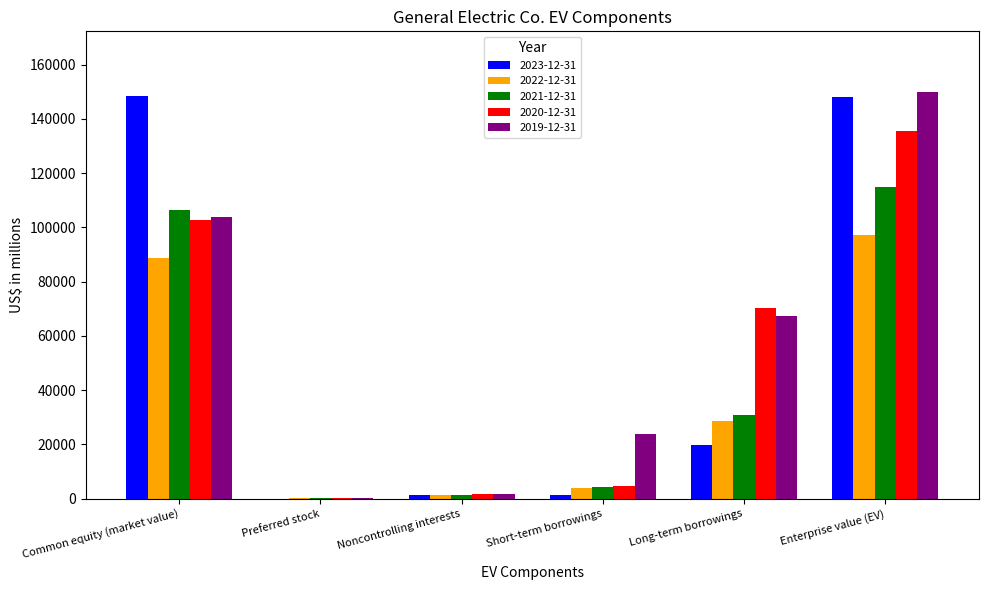

Where is 2019-12-31 nearest to the value 74908?

Long-term borrowings